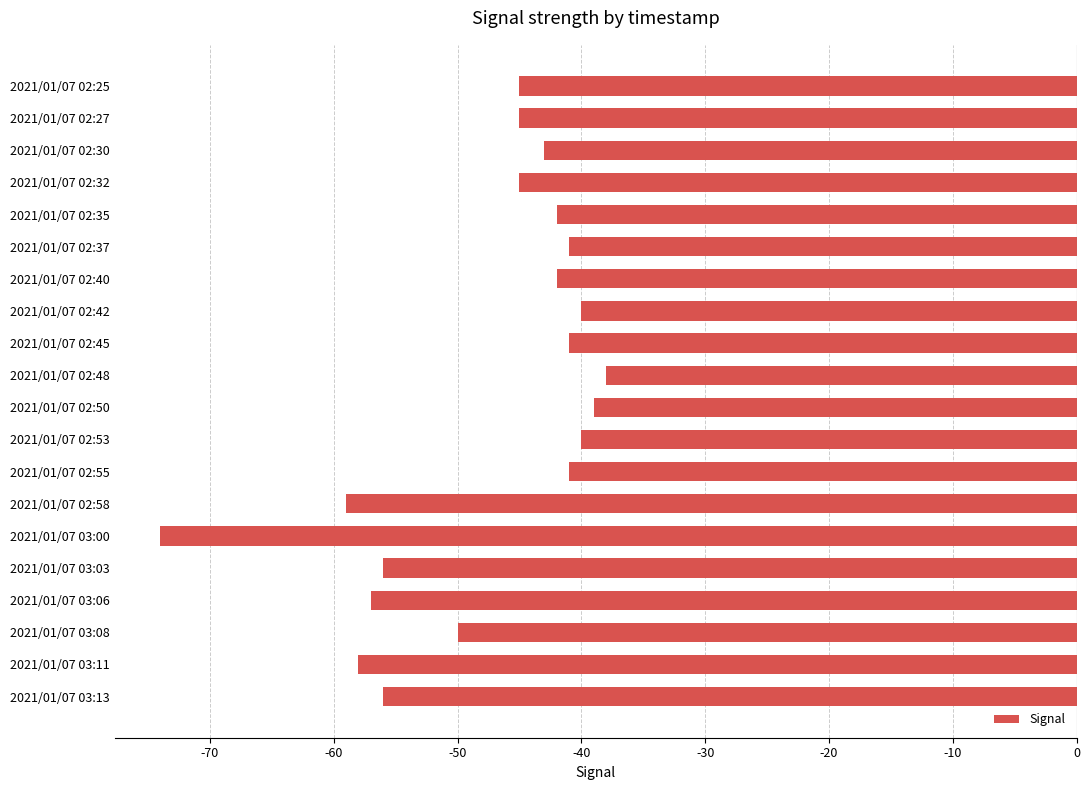

Between 2021/01/07 03:11 and 2021/01/07 02:32, which is larger?

2021/01/07 02:32